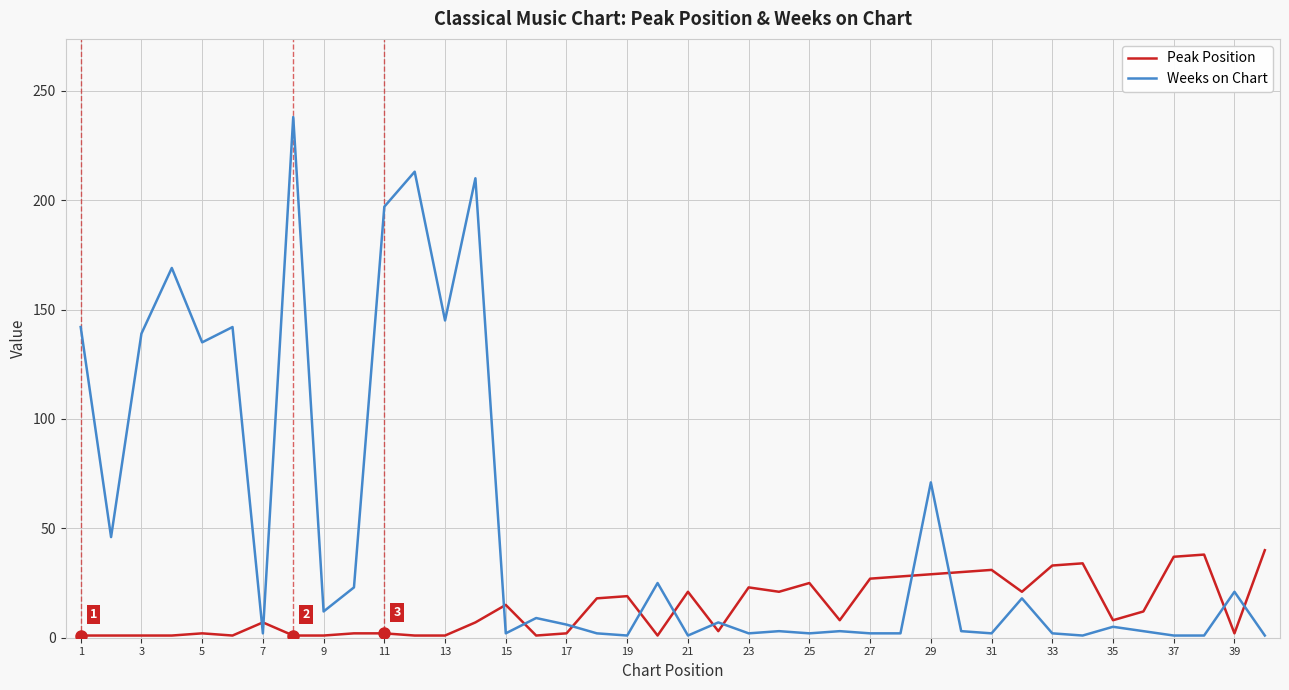

What is the difference between the maximum and minimum values in the Weeks on Chart series?

237